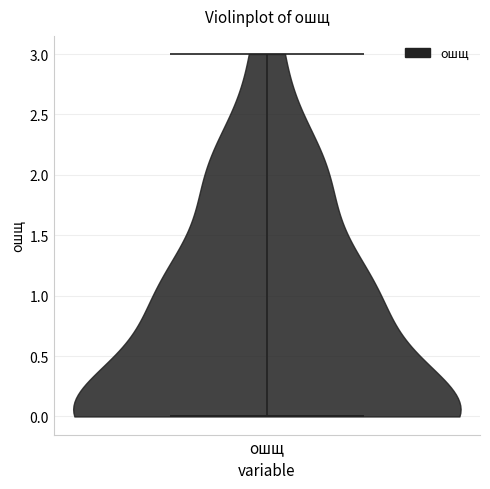

Read this violin plot against the y-axis: where its median line is, and the lowest and highest points the violin reaches. The values are not printed on the chart, so give them approximately, as read against the axis.

median line 0, lowest point 0, highest point 3